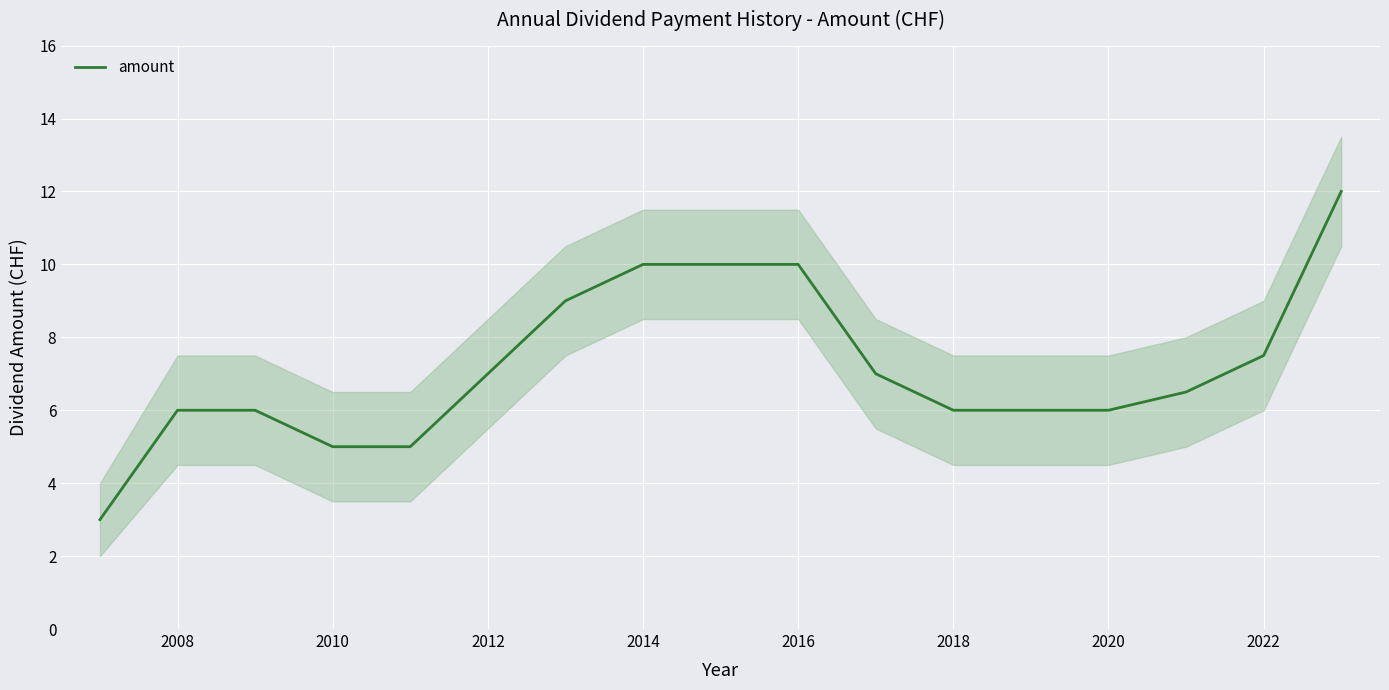

What is the maximum value shown in the chart?

12.0